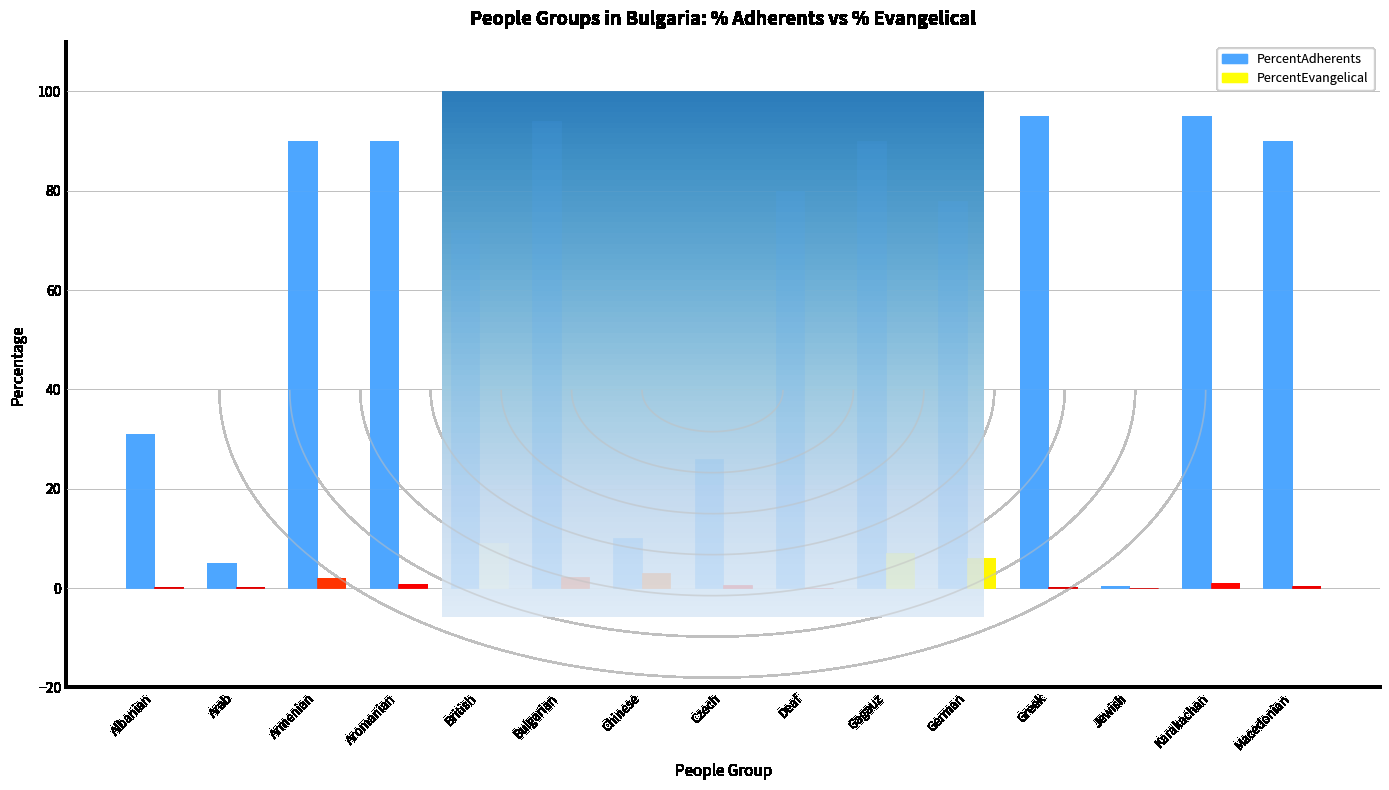

What position from the left is Aromanian?

4